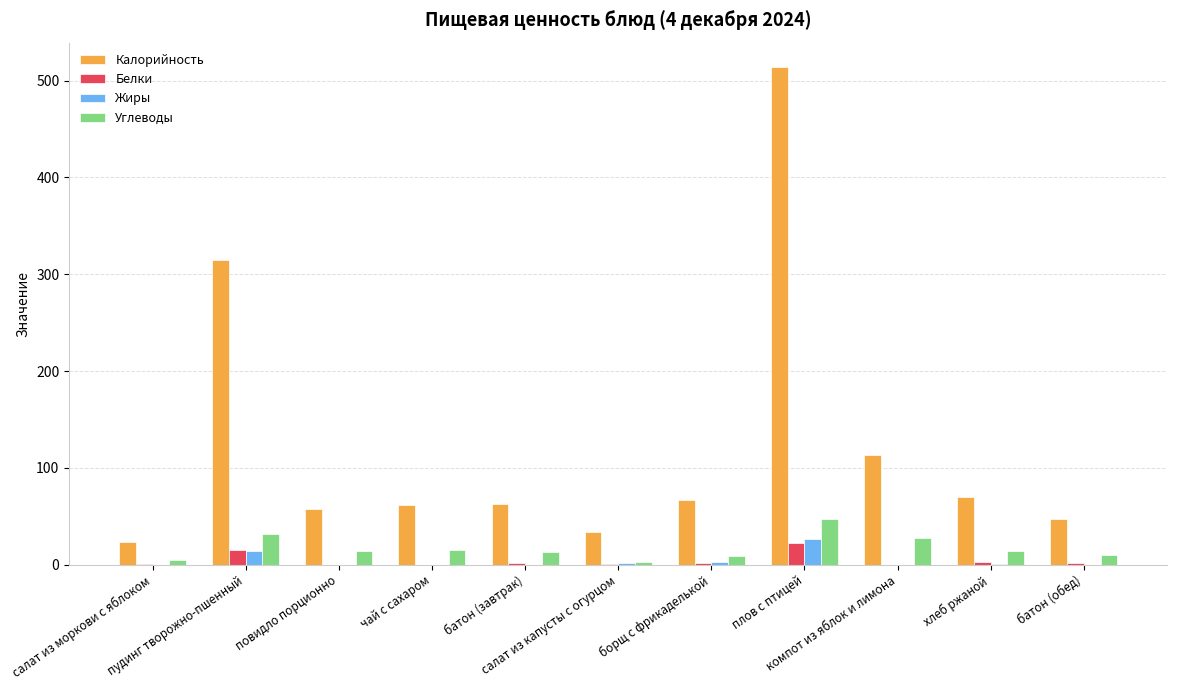

What is the sum of all Жиры values?

46.2